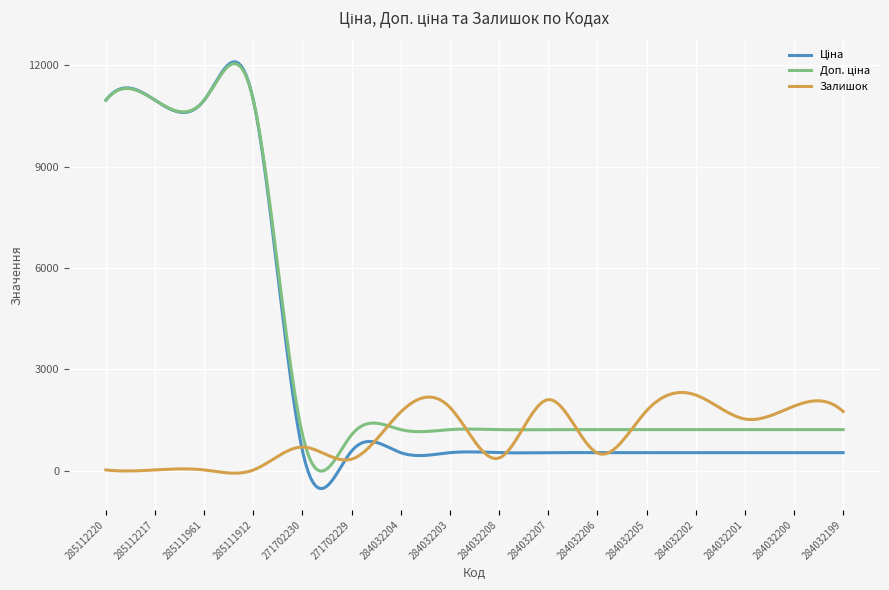

What is the minimum value shown in the chart?

-534.7